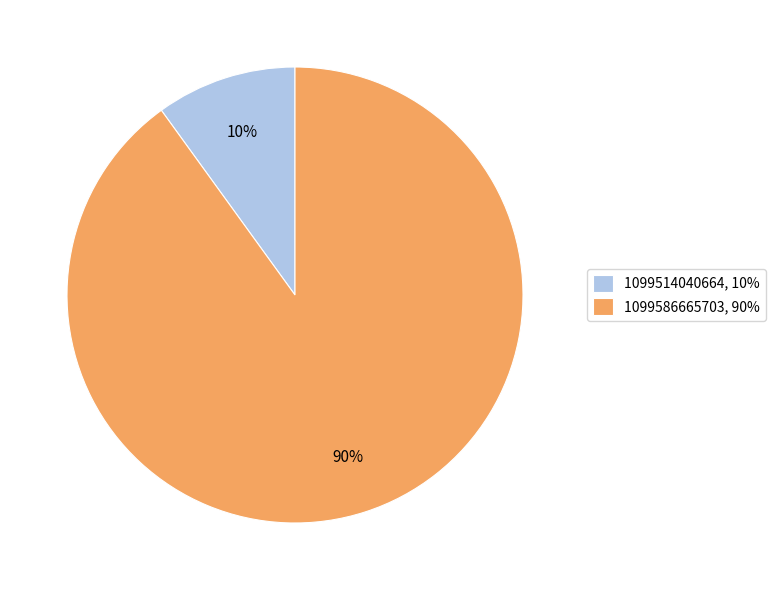

How many slices are in this pie chart?

2